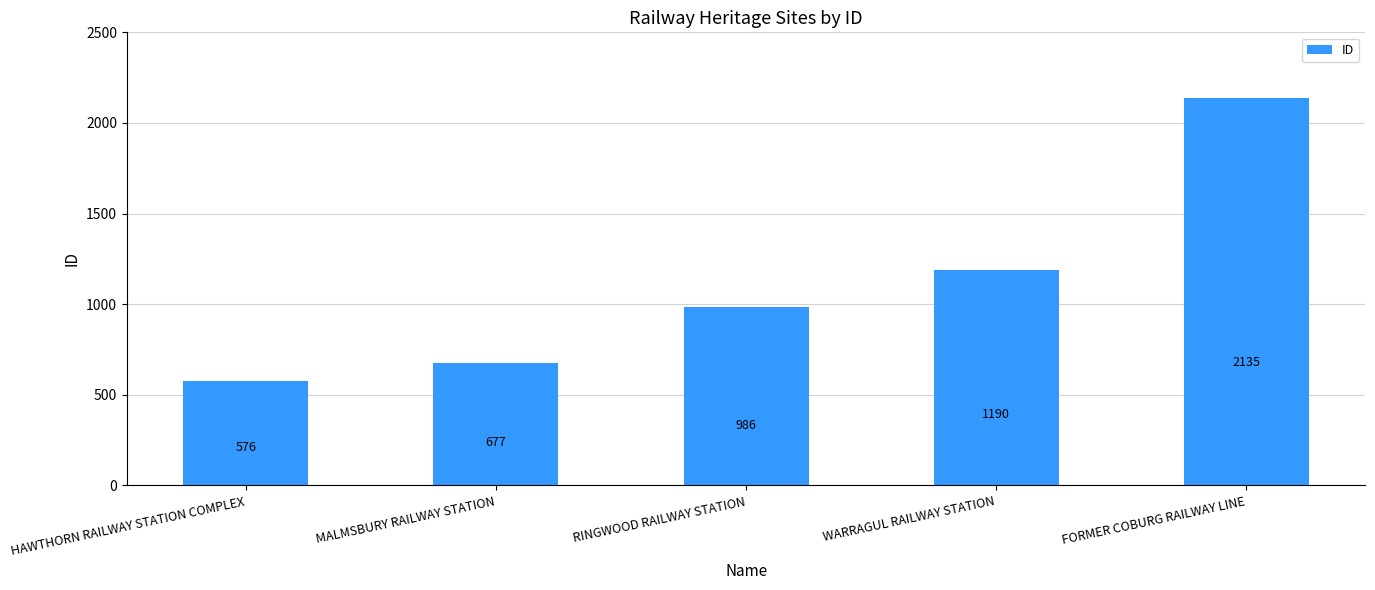

Is it true that the value at FORMER COBURG RAILWAY LINE is 3160?

False